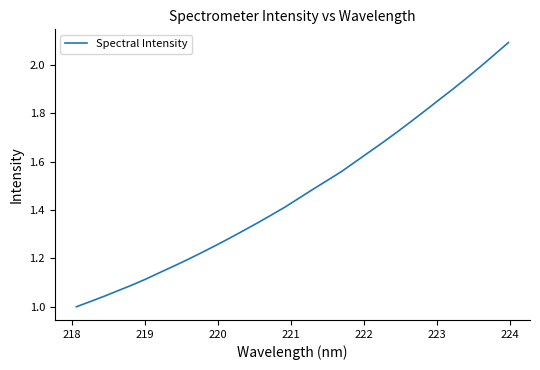

What is the maximum value shown in the chart?

2.1